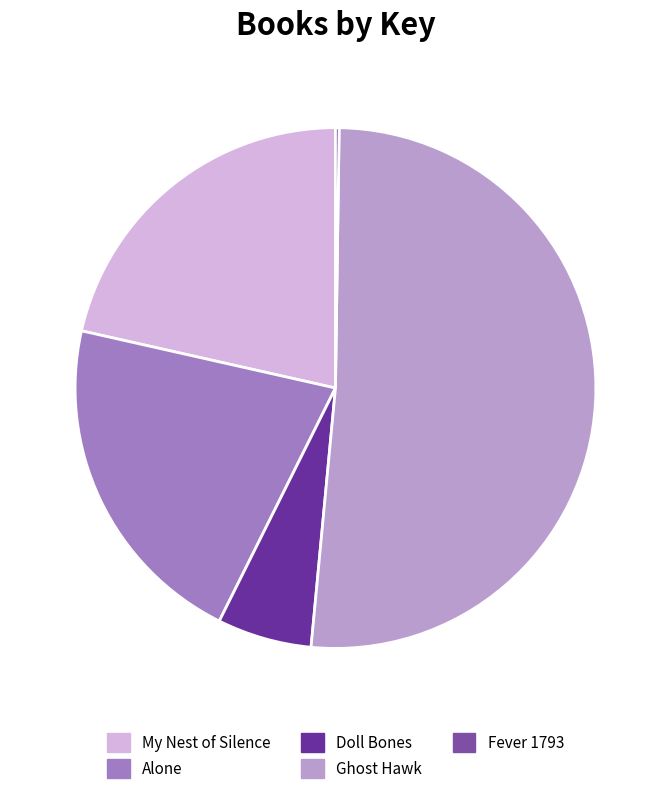

How many slices are in this pie chart?

5